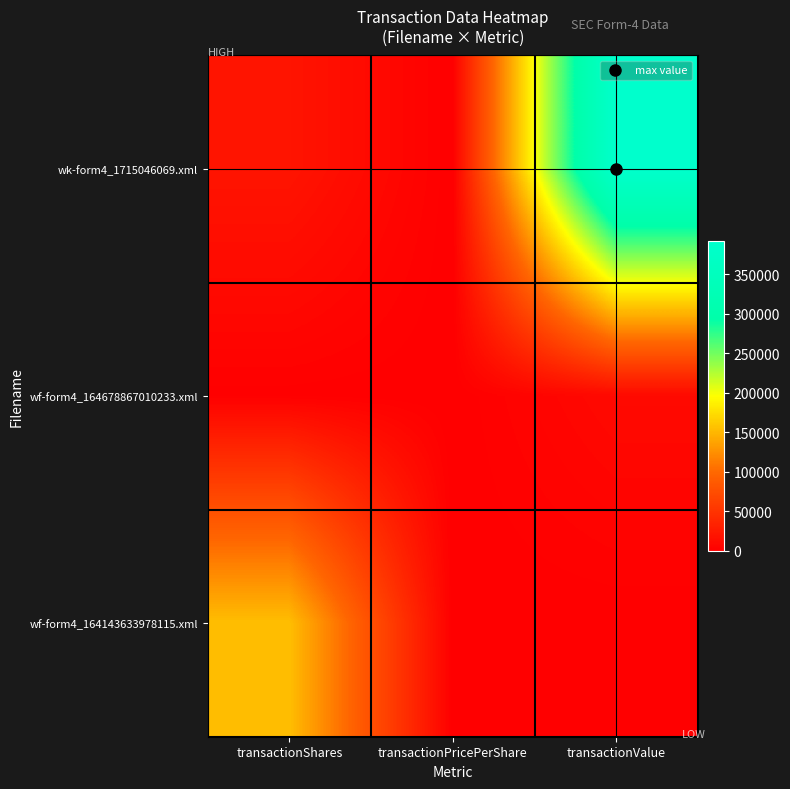

What is the difference between the highest and lowest values at transactionPricePerShare?

19.5